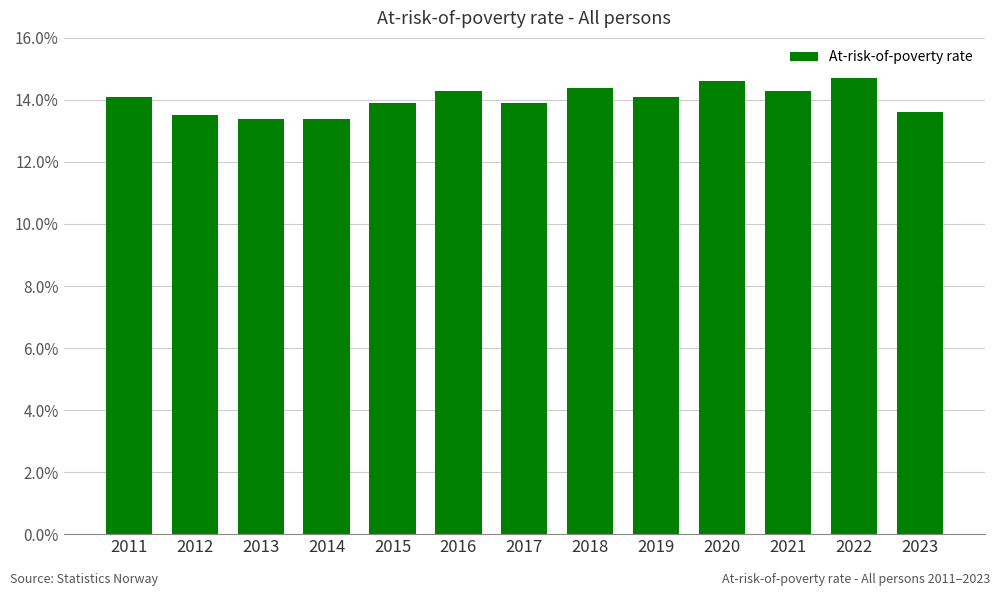

What value does the data have at 2023?

13.6